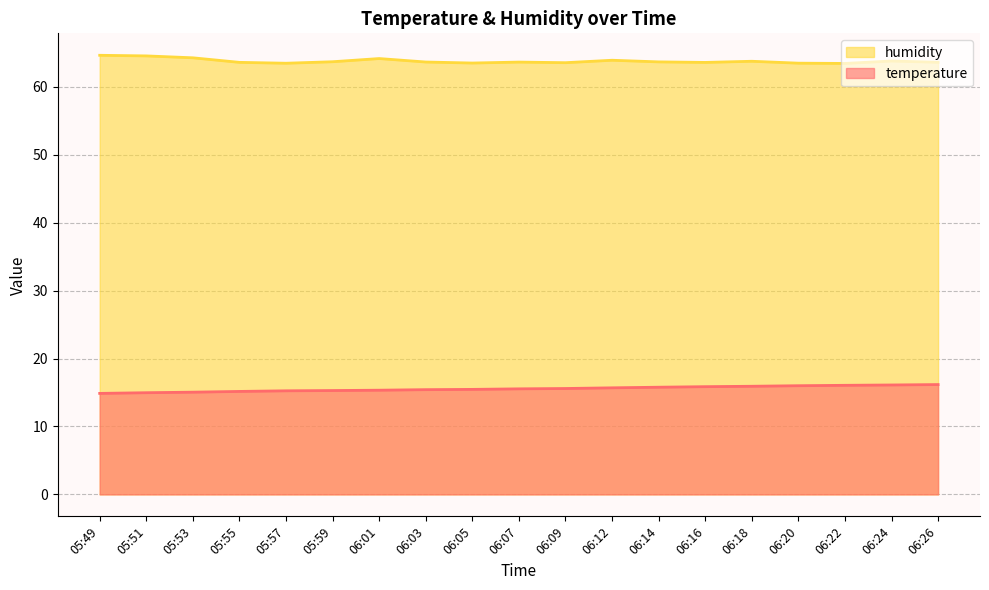

True or false: humidity has a value of 63.6 at 06:16.

True